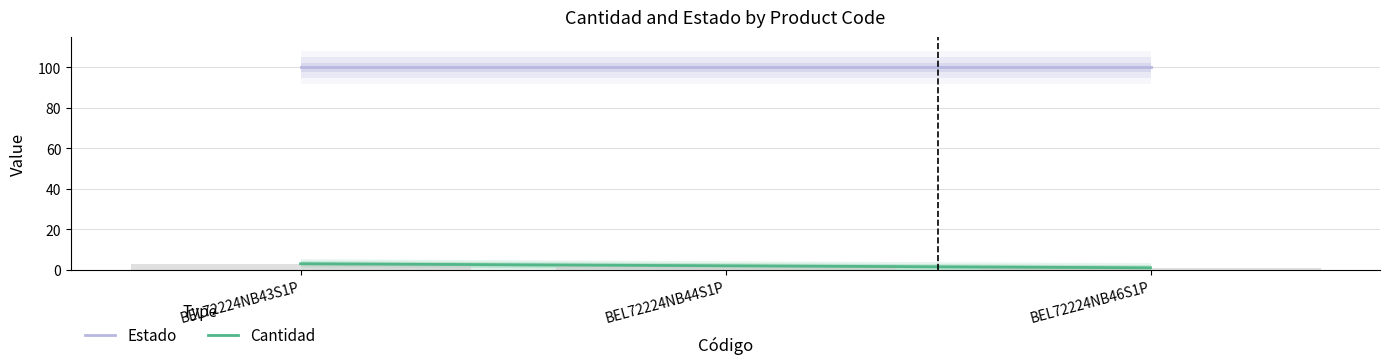

Which category has the lowest value across all series?

BEL72224NB46S1P